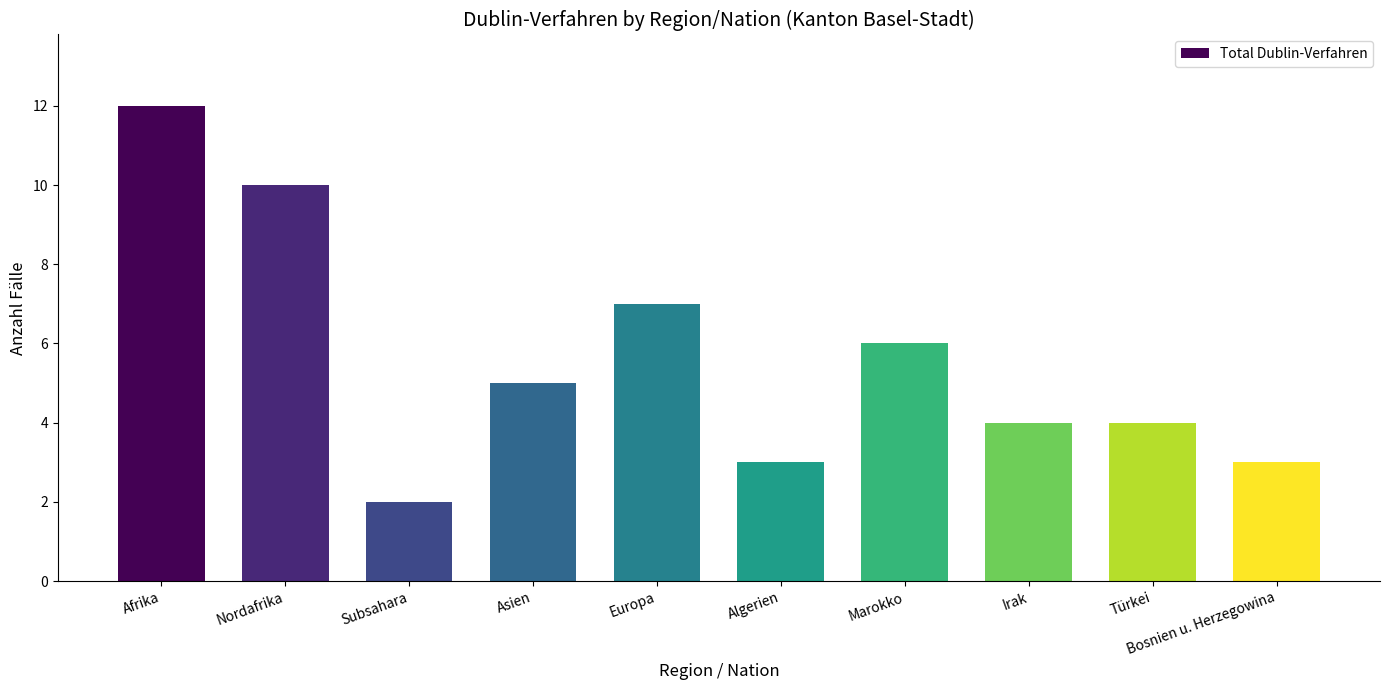

How many bars are there in total?

10